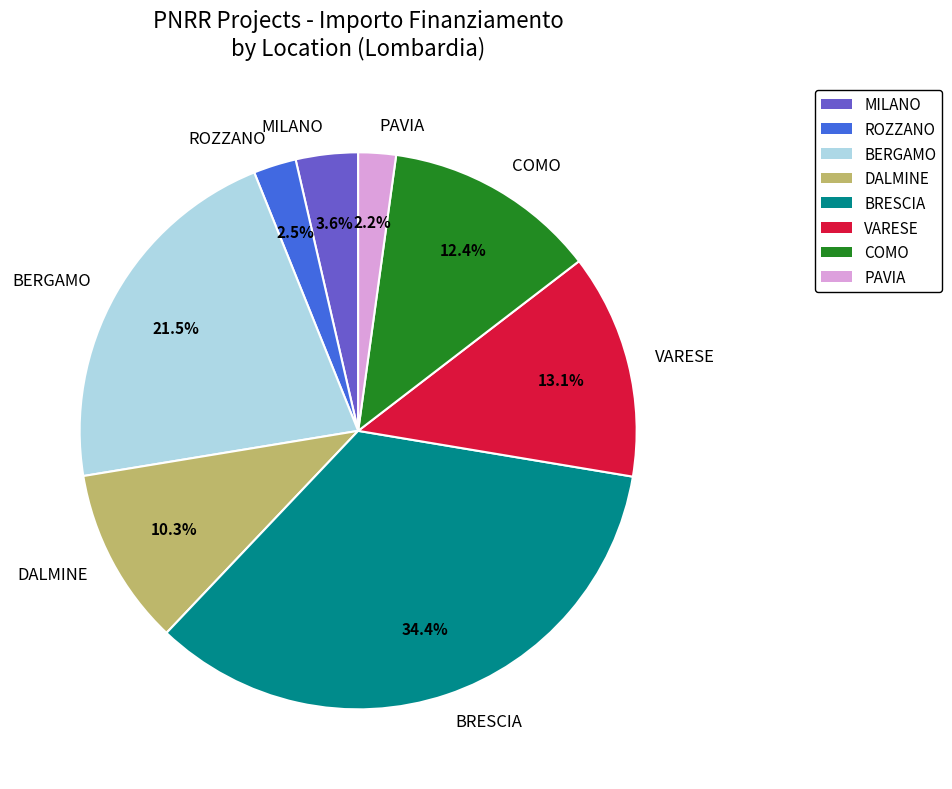

Is the sum of PAVIA and COMO greater than half?

No